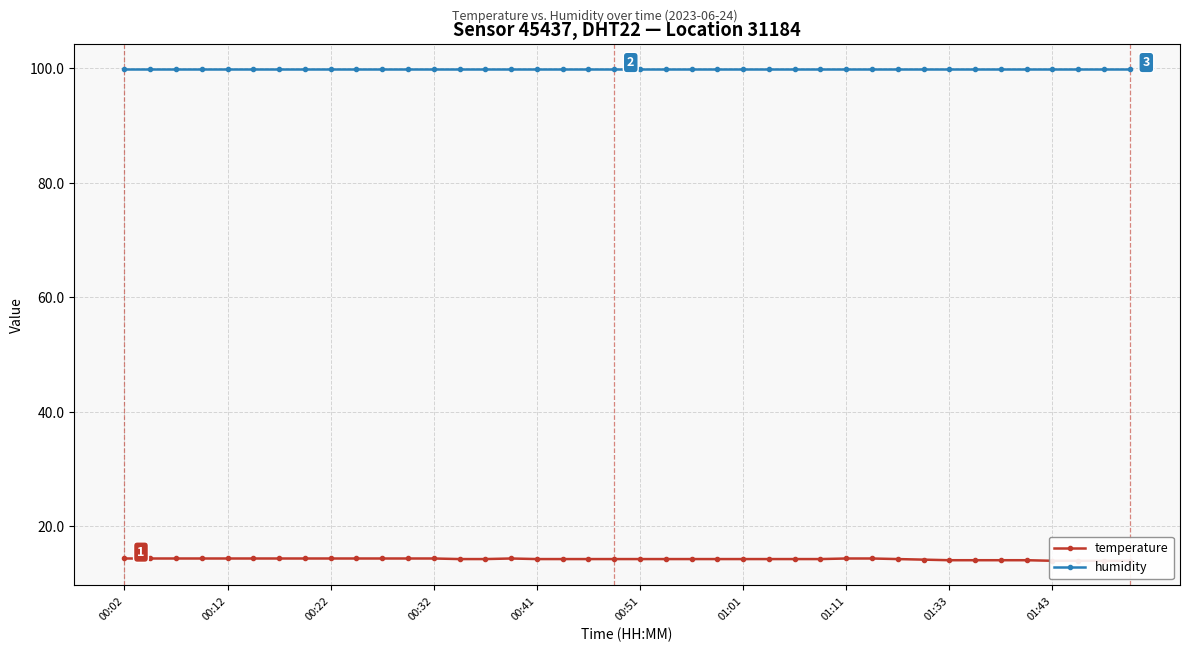

True or false: temperature and humidity intersect in this chart.

False